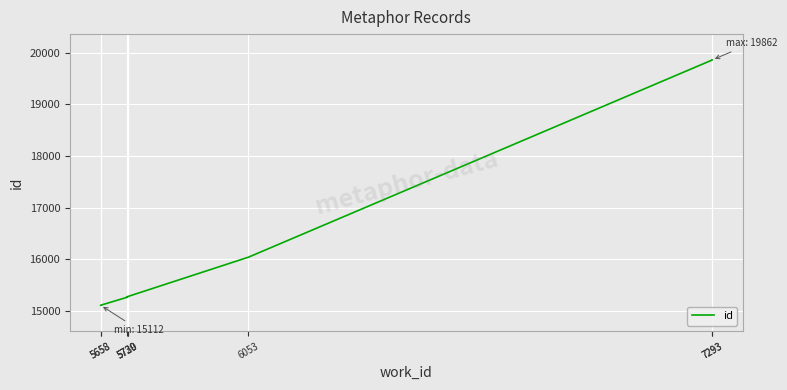

How many lines are shown in the chart?

1